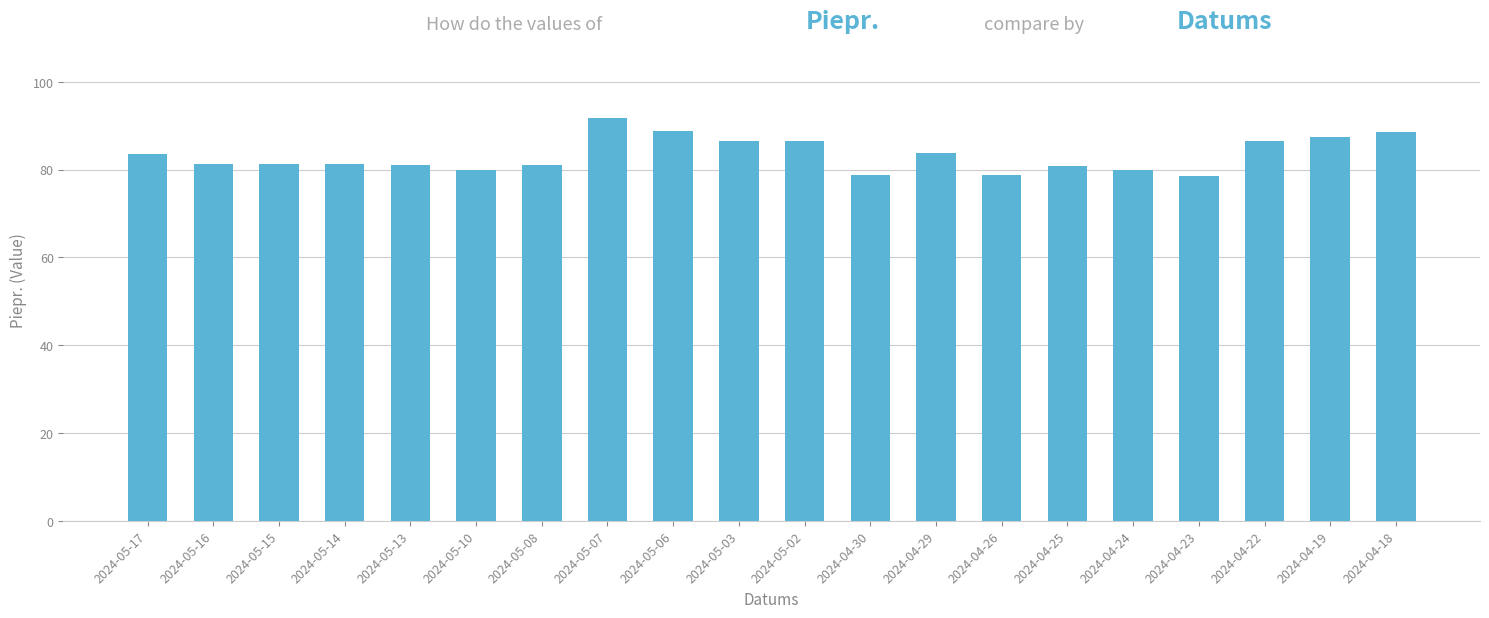

What is the minimum value shown in the chart?

78.6